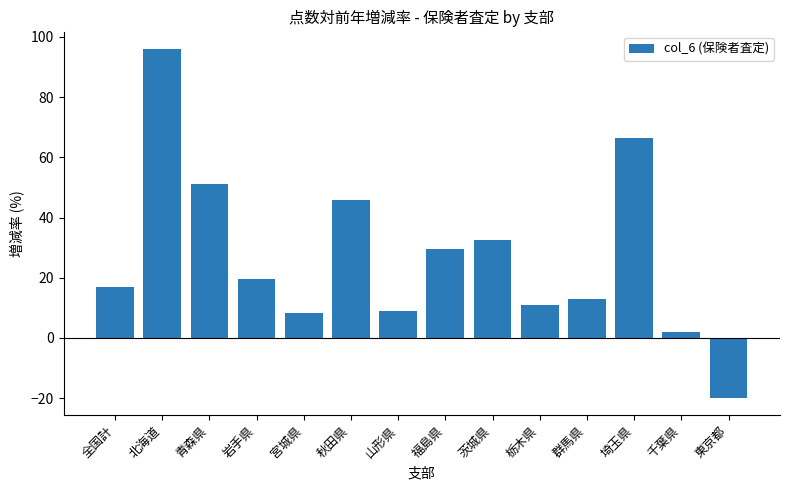

What is the difference between the second highest and minimum values?

86.3